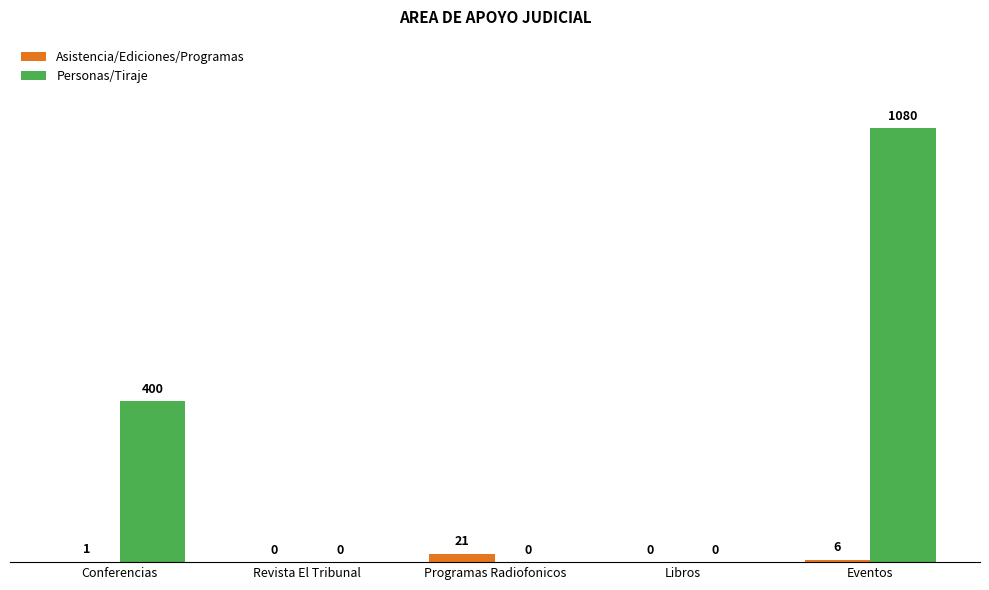

The Asistencia/Ediciones/Programas series shows 21 at Programas Radiofonicos. True or false?

True